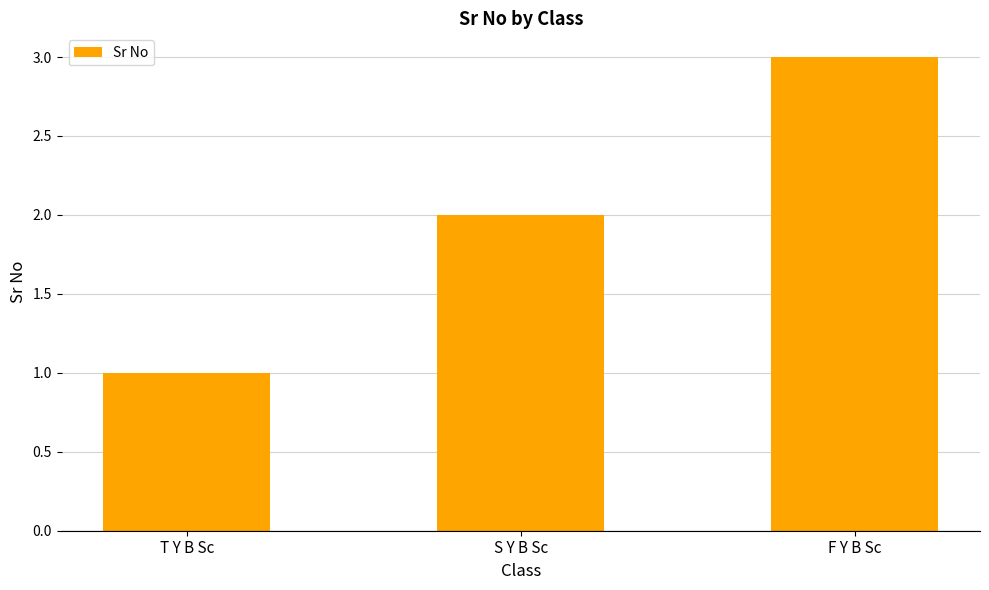

The value at T Y B Sc is 1. True or false?

True